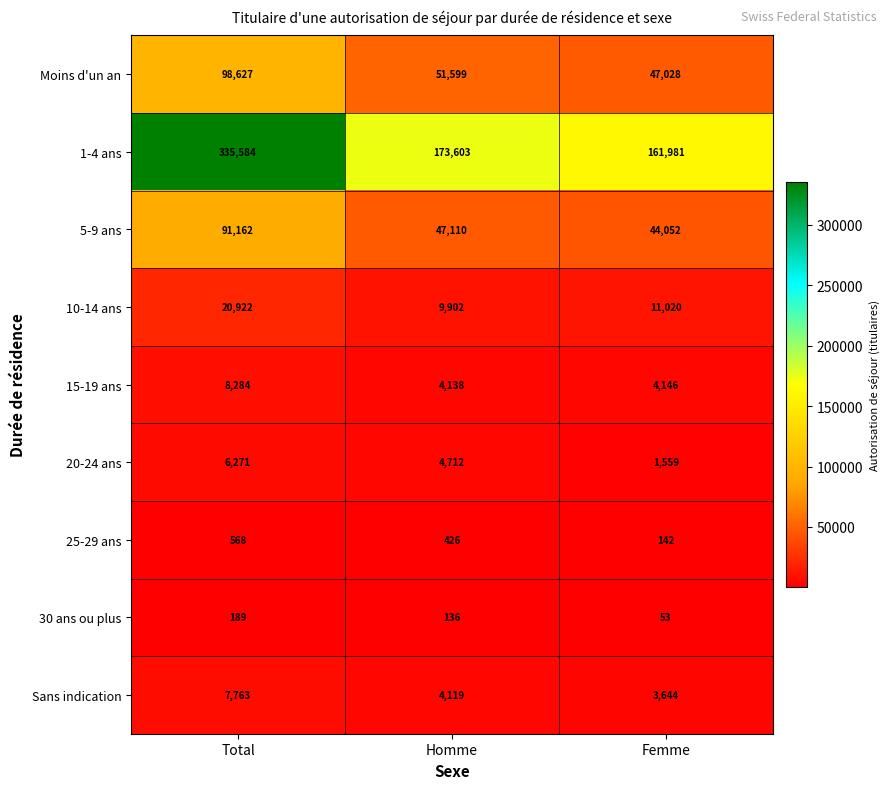

Reading right to left, extract all data points from this chart.

Moins d'un an: 47028	51599	98627
1-4 ans: 161981	173603	335584
5-9 ans: 44052	47110	91162
10-14 ans: 11020	9902	20922
15-19 ans: 4146	4138	8284
20-24 ans: 1559	4712	6271
25-29 ans: 142	426	568
30 ans ou plus: 53	136	189
Sans indication: 3644	4119	7763